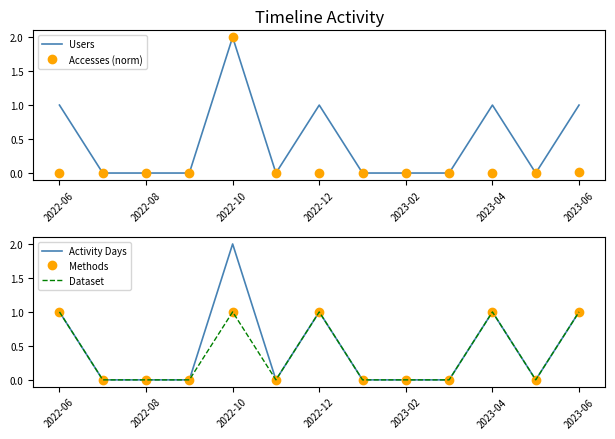

Reading left to right, list all the values displayed in this chart.

Users: 1.0	0.0	0.0	0.0	2.0	0.0	1.0	0.0	0.0	0.0	1.0	0.0	1.0
Accesses (norm): 0.0	0.0	0.0	0.0	2.0	0.0	0.0	0.0	0.0	0.0	0.0	0.0	0.0
Activity Days: 1.0	0.0	0.0	0.0	2.0	0.0	1.0	0.0	0.0	0.0	1.0	0.0	1.0
Methods: 1.0	0.0	0.0	0.0	1.0	0.0	1.0	0.0	0.0	0.0	1.0	0.0	1.0
Dataset: 1.0	0.0	0.0	0.0	1.0	0.0	1.0	0.0	0.0	0.0	1.0	0.0	1.0